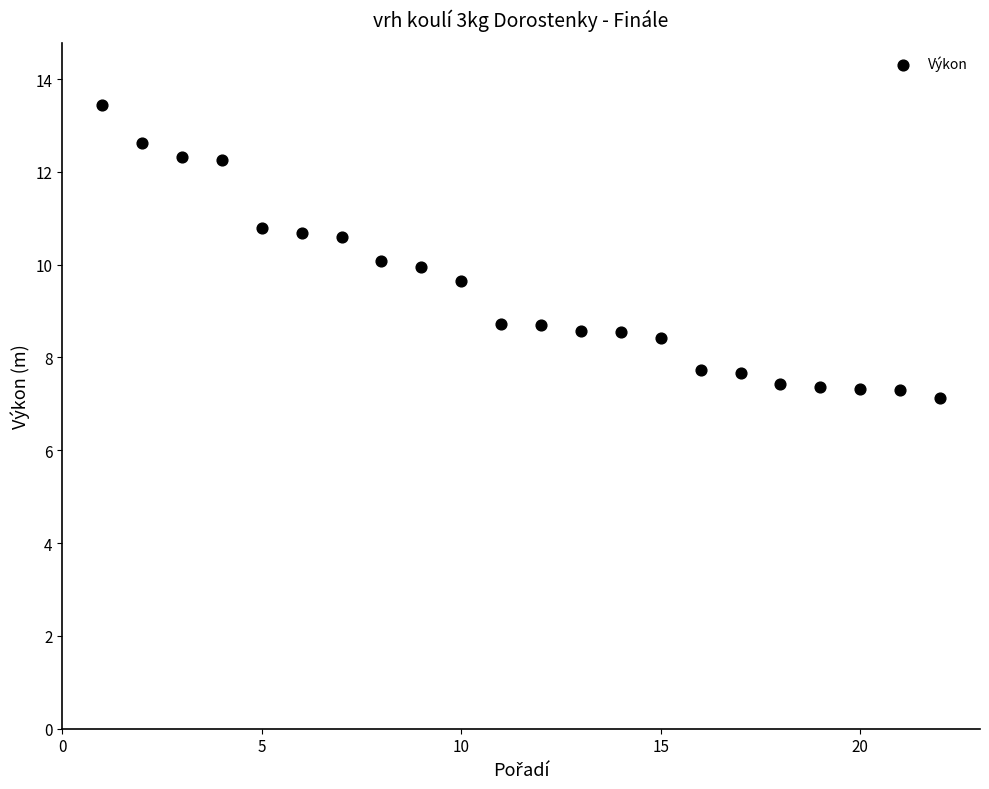

What is the range of Y values (max minus min)?

6.3